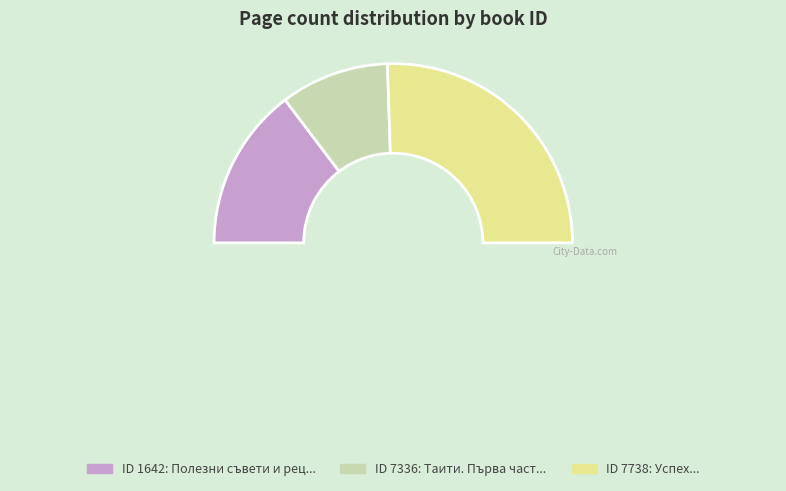

What is the smallest slice in the pie chart?

7336